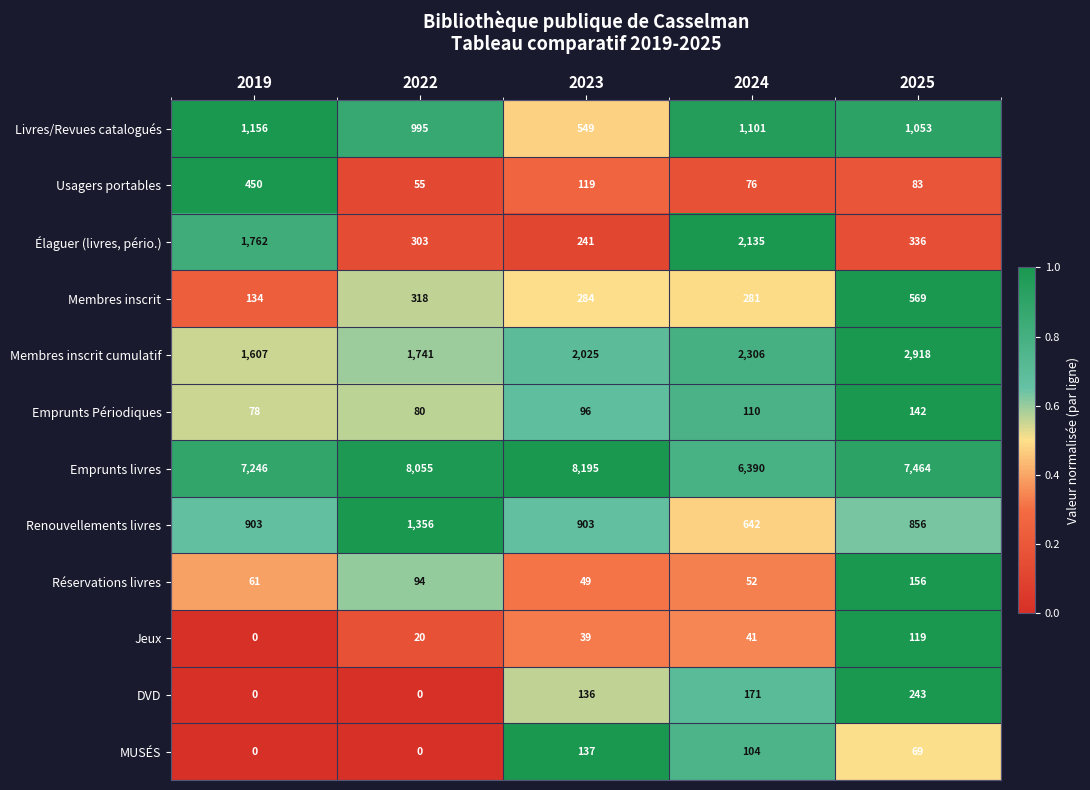

Which category has the lowest value in the Renouvellements livres series?

2024